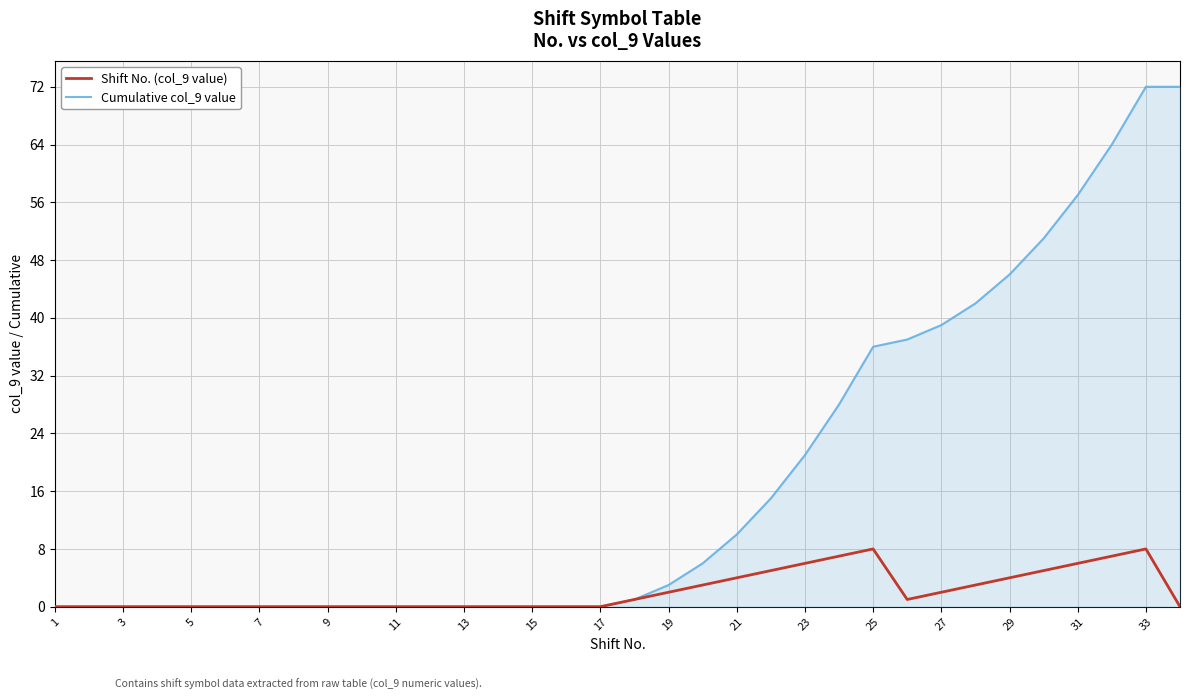

What is the difference between the second highest and minimum values in the Shift No. (col_9 value) series?

8